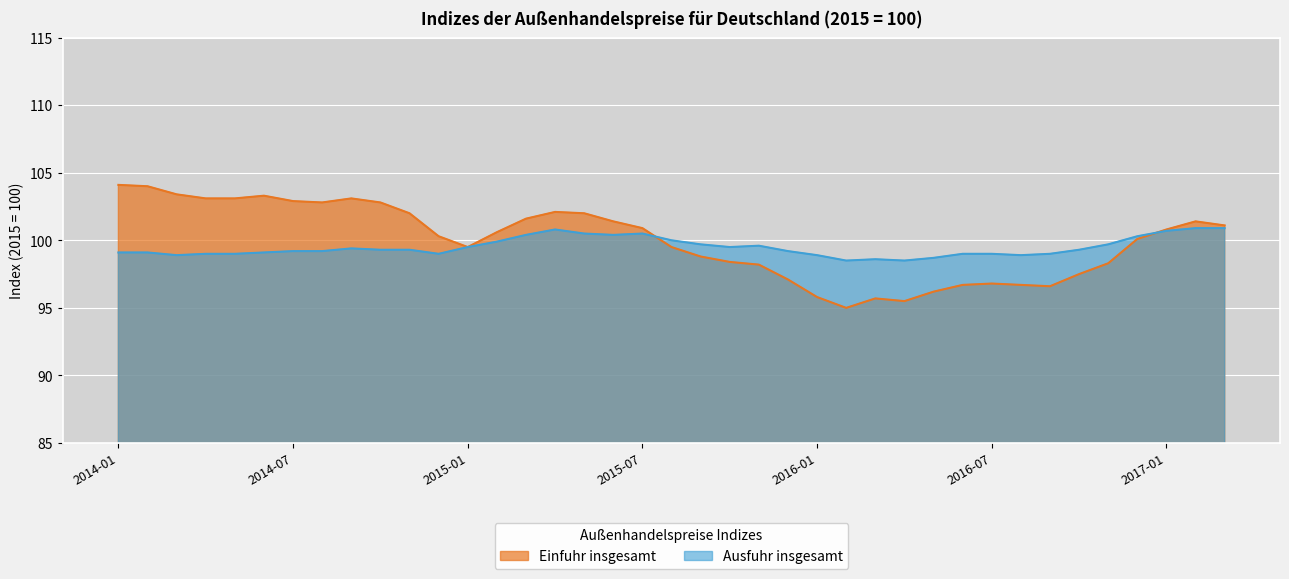

Is it true that Einfuhr insgesamt equals 102.8 at 2014-08?

True